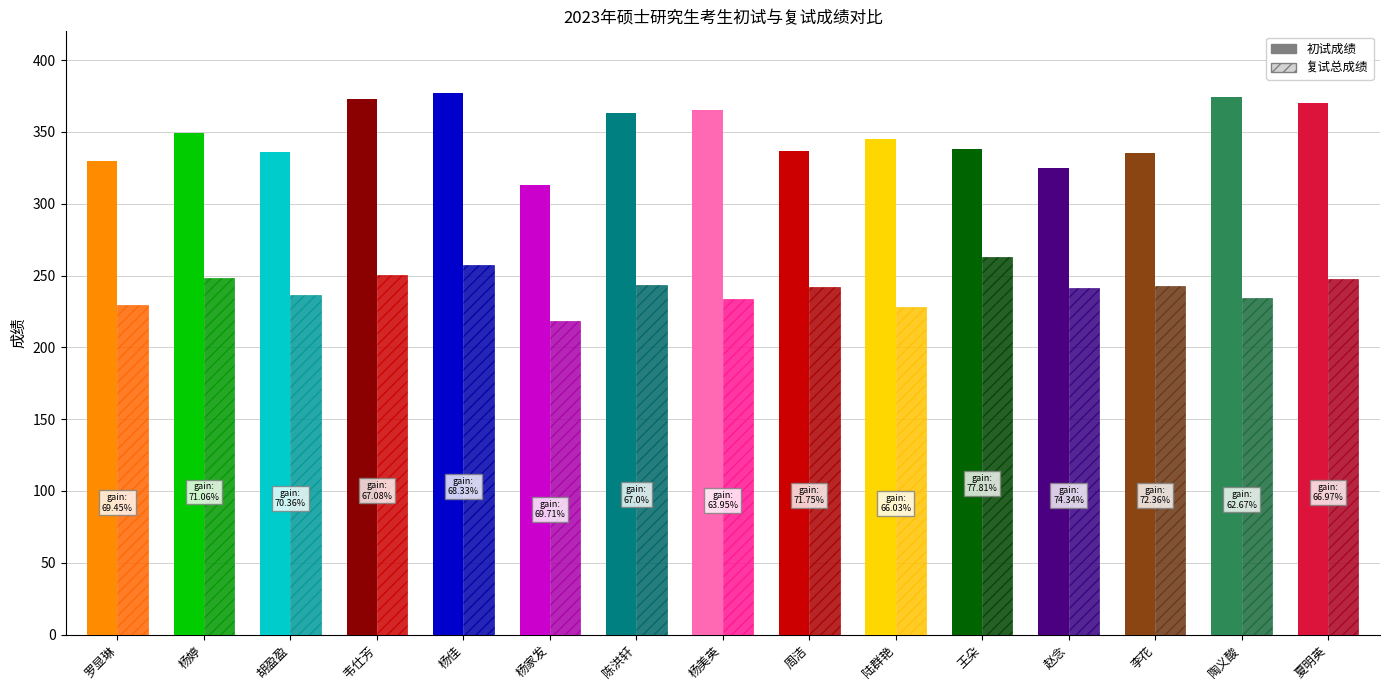

Is it true that 初试成绩 equals 169.7 at 赵念?

False